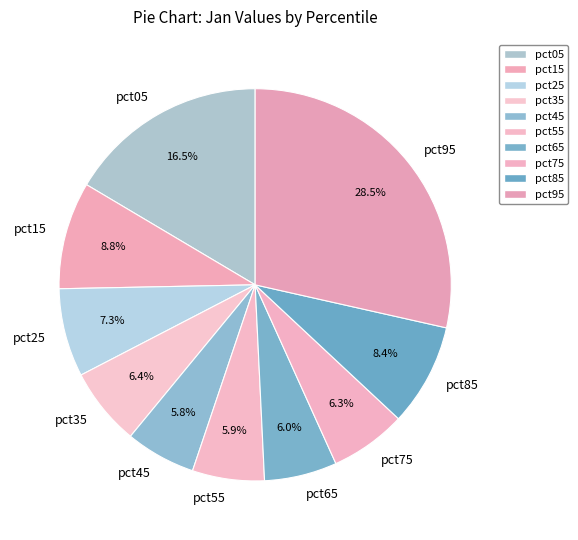

Is it true that pct35 is 1% of the pie?

False